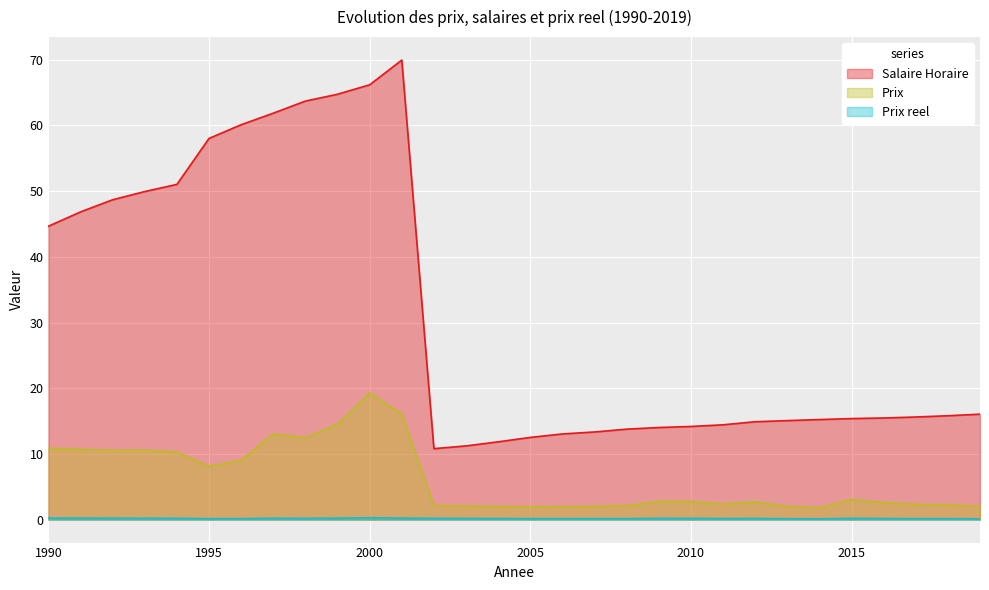

Rank the series by their maximum value, from lowest to highest.

Prix reel, Prix, Salaire Horaire